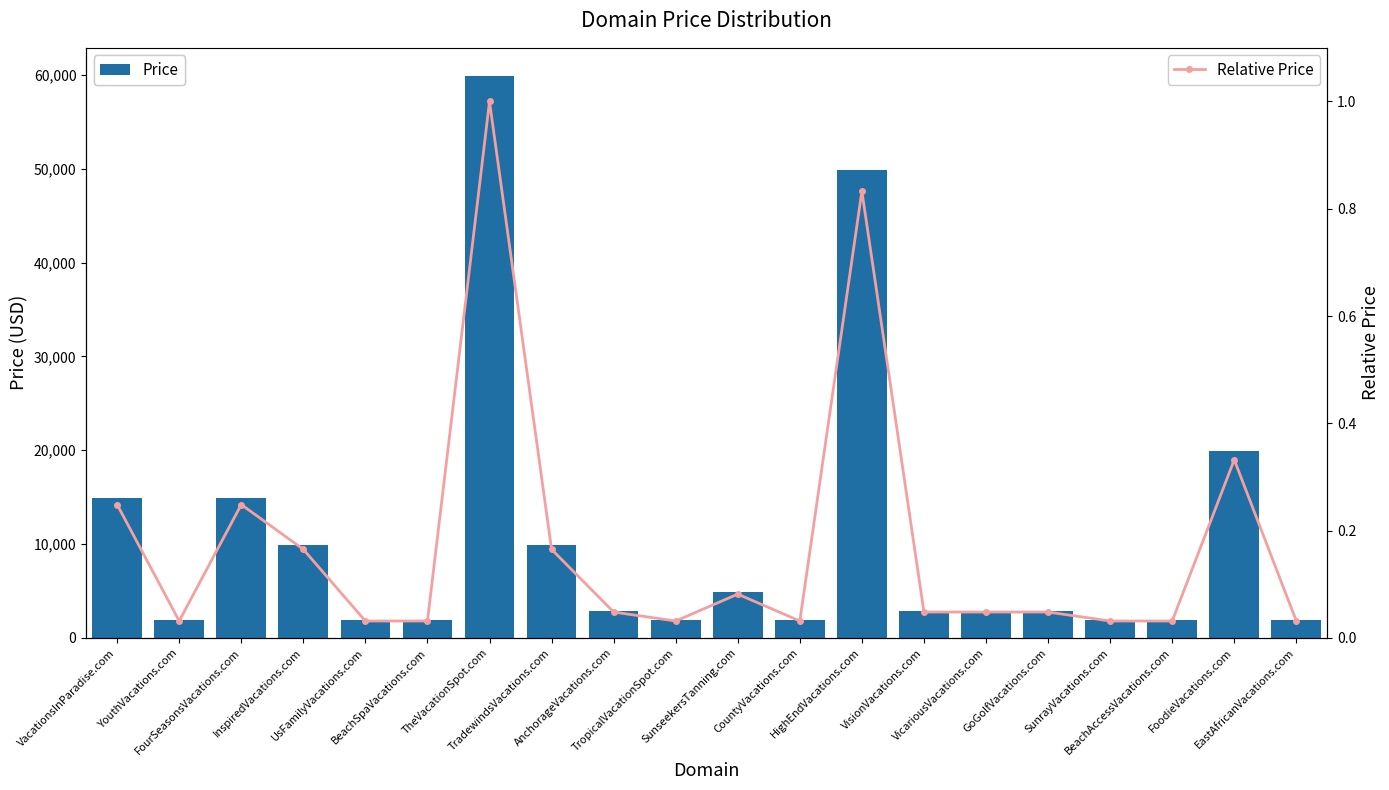

The Relative Price series shows 0.0 at CountyVacations.com. True or false?

True